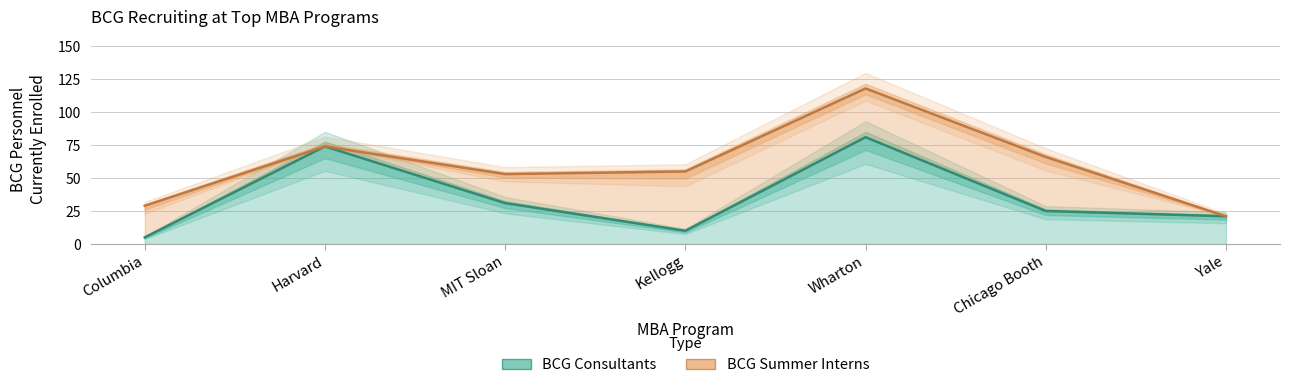

Where is BCG Consultants nearest to the value 43?

MIT Sloan